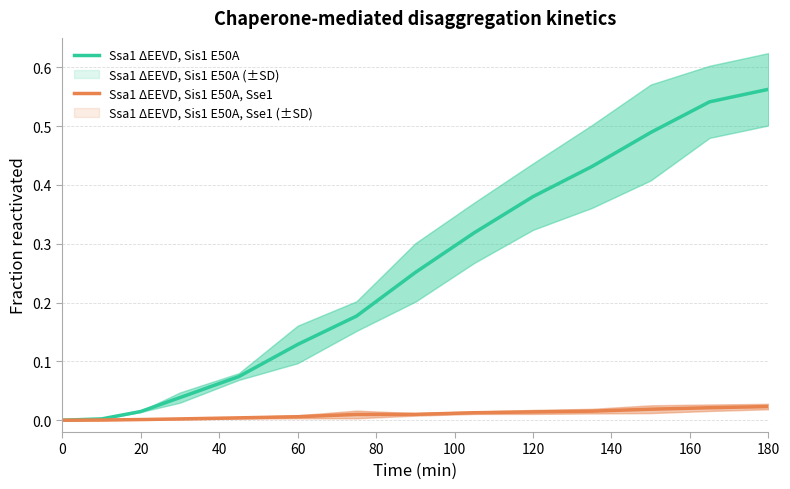

What is the sum of all Ssa1 ΔEEVD, Sis1 E50A, Sse1 values?

0.1